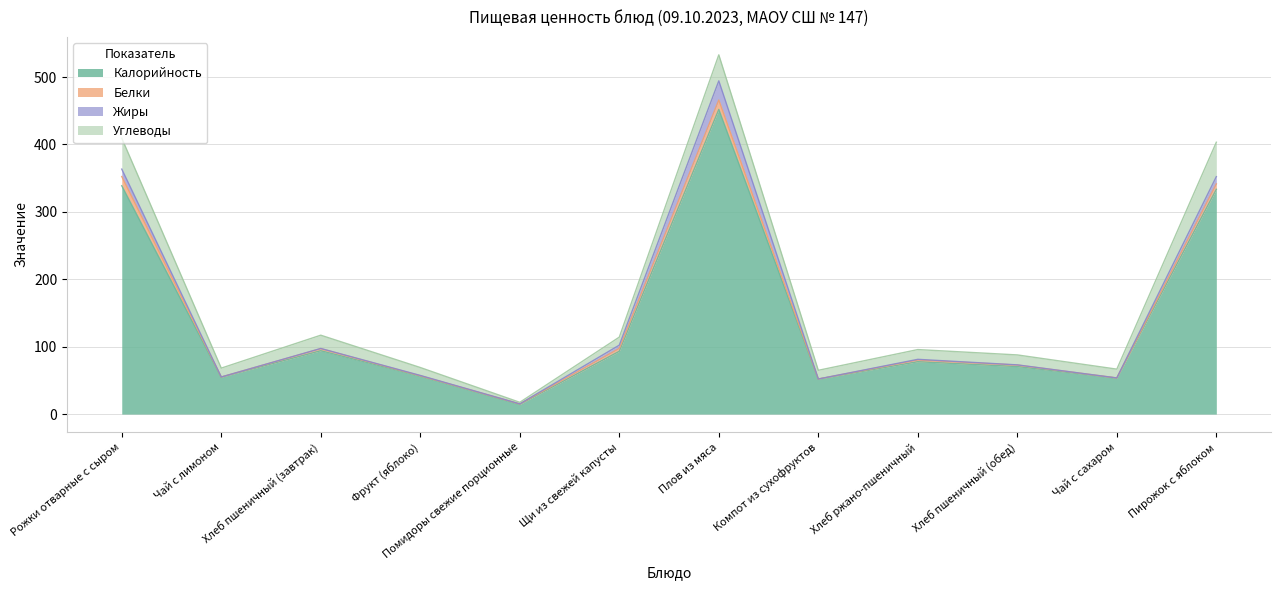

What is the difference between the Белки values at Помидоры свежие порционные and Чай с лимоном?

0.4